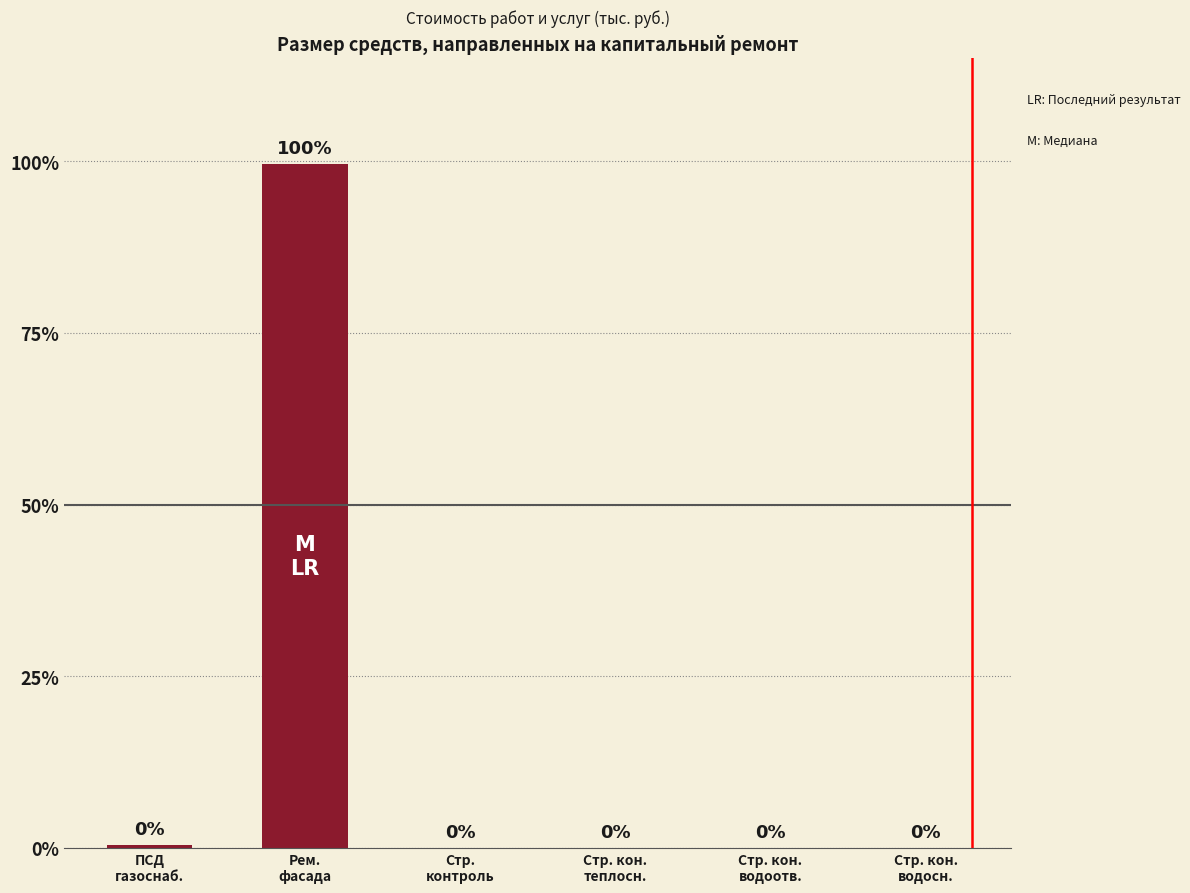

Reading right to left, transcribe all the data shown in this chart.

Стр. кон.
водосн.=0.0	Стр. кон.
водоотв.=0.0	Стр. кон.
теплосн.=0.0	Стр.
контроль=0.0	Рем.
фасада=5087.2	ПСД
газоснаб.=20.5